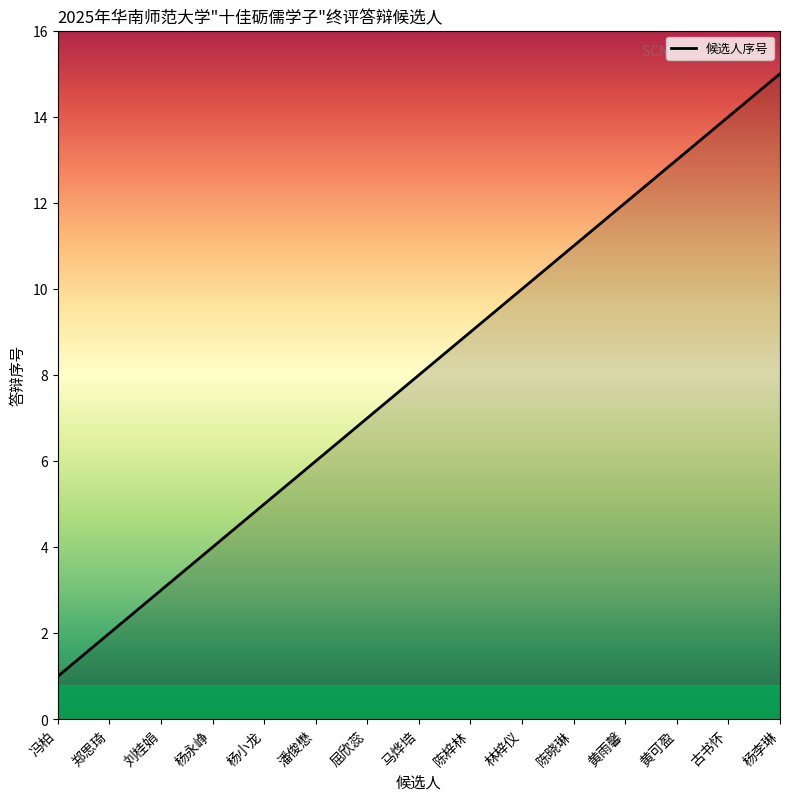

What is the difference between the maximum and minimum values?

14.0